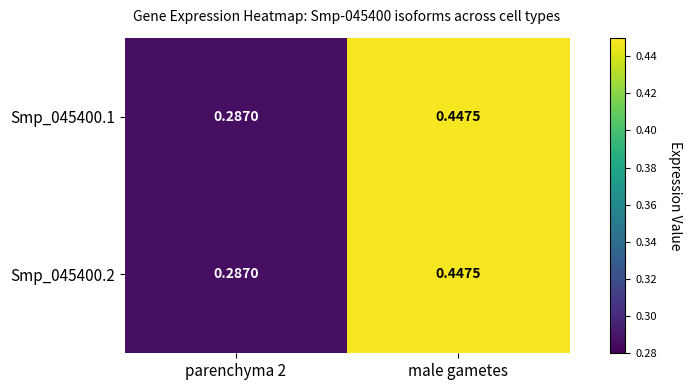

Which label corresponds to the largest value in the chart?

male gametes